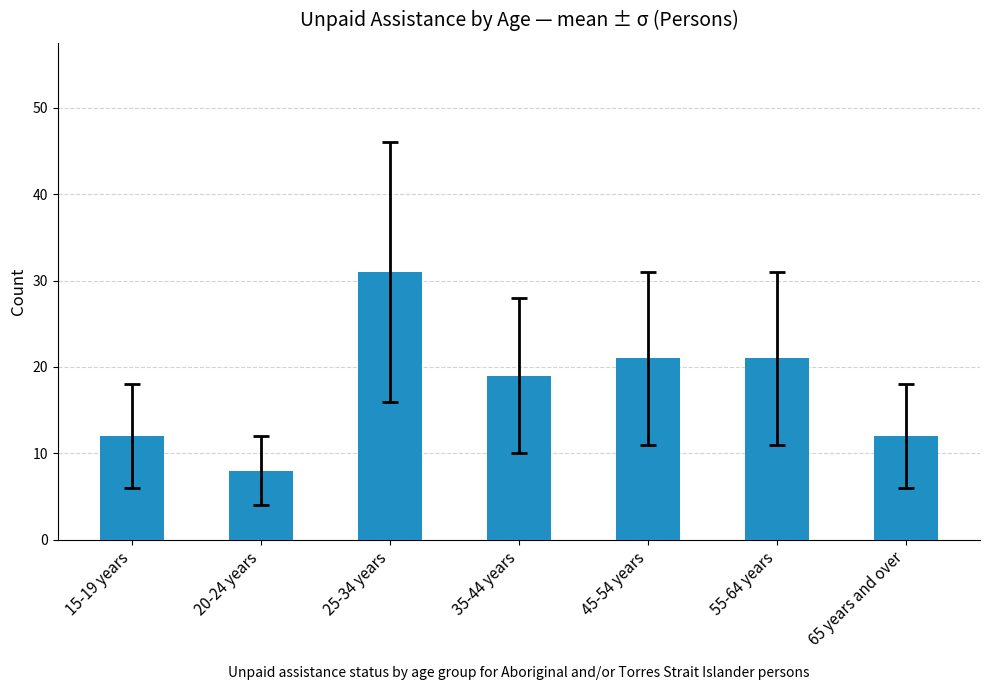

What is the value of the 4th bar from the left?

19